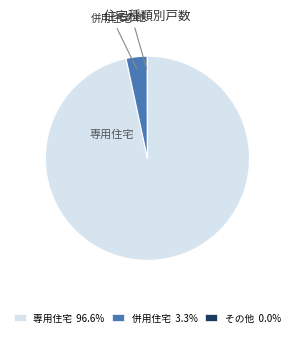

Approximately how many times larger is the value at 専用住宅 96.6% compared to 併用住宅 3.3%?

28.9